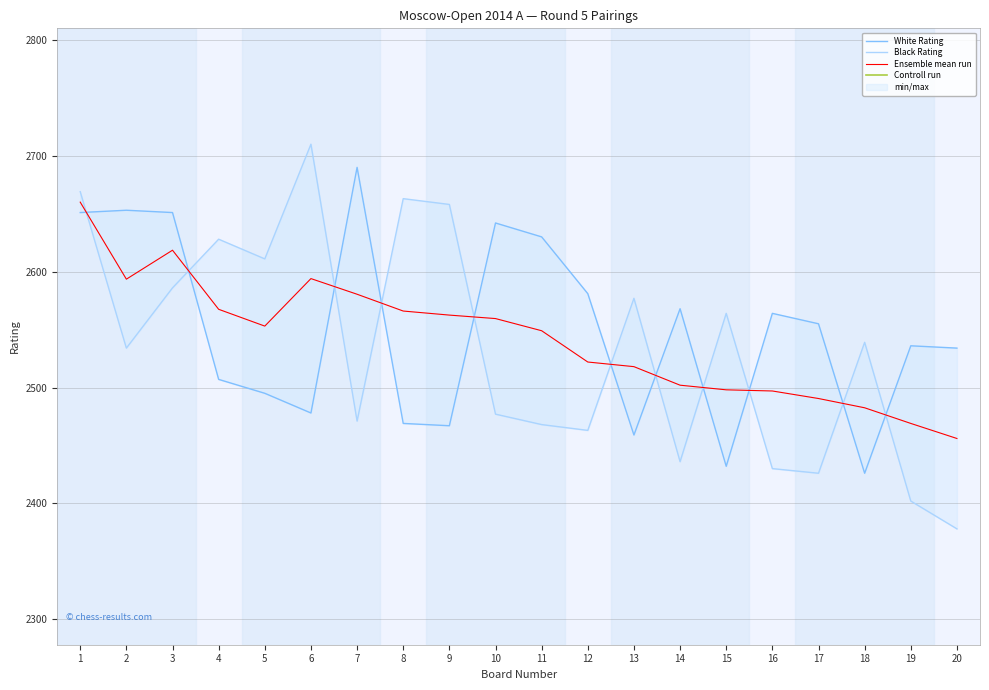

Which category has the highest value in the Black Rating series?

6